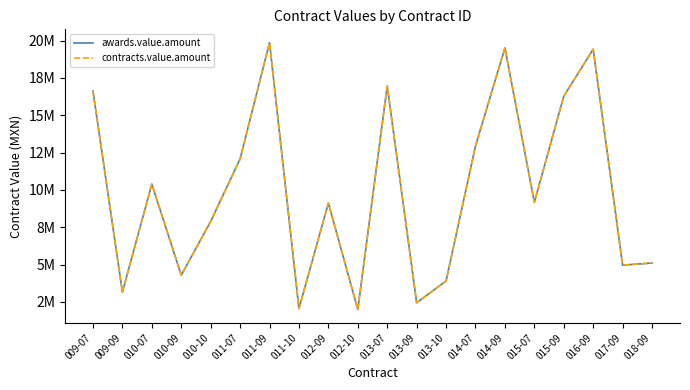

Does the chart display data point markers on the line(s)?

No